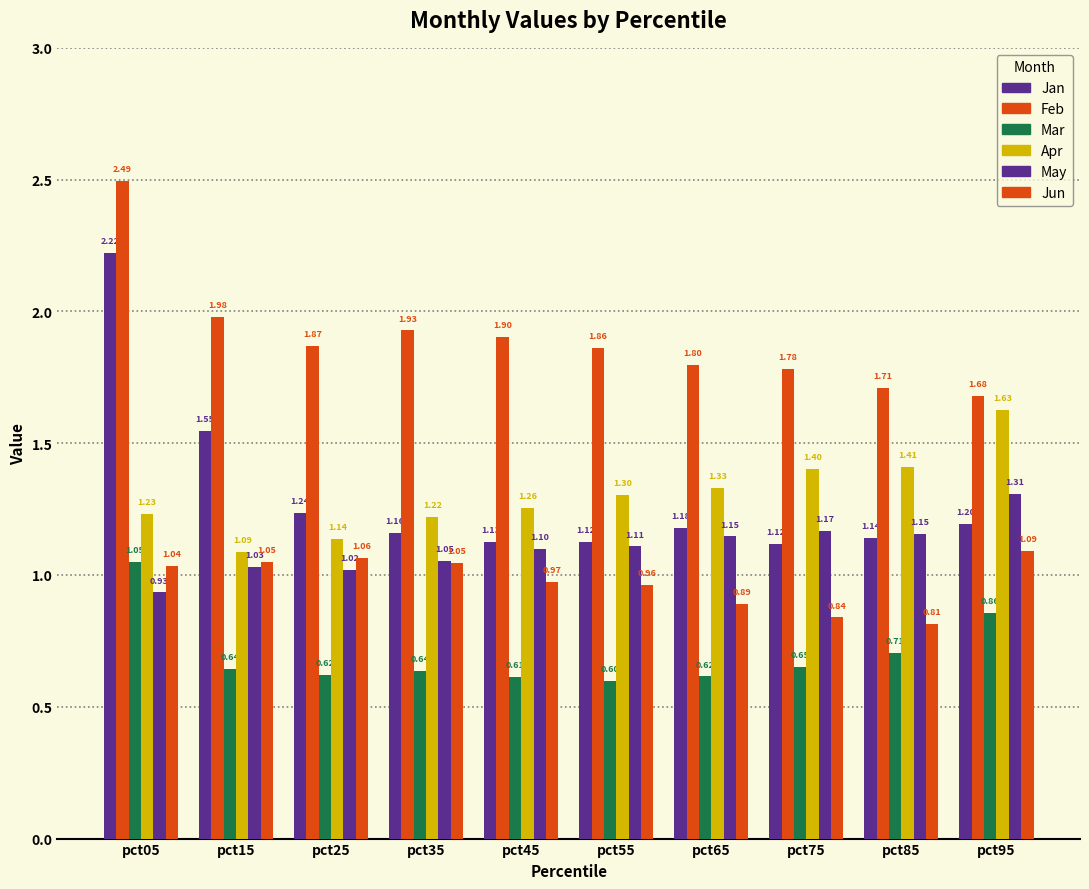

How many distinct data groups are displayed?

6